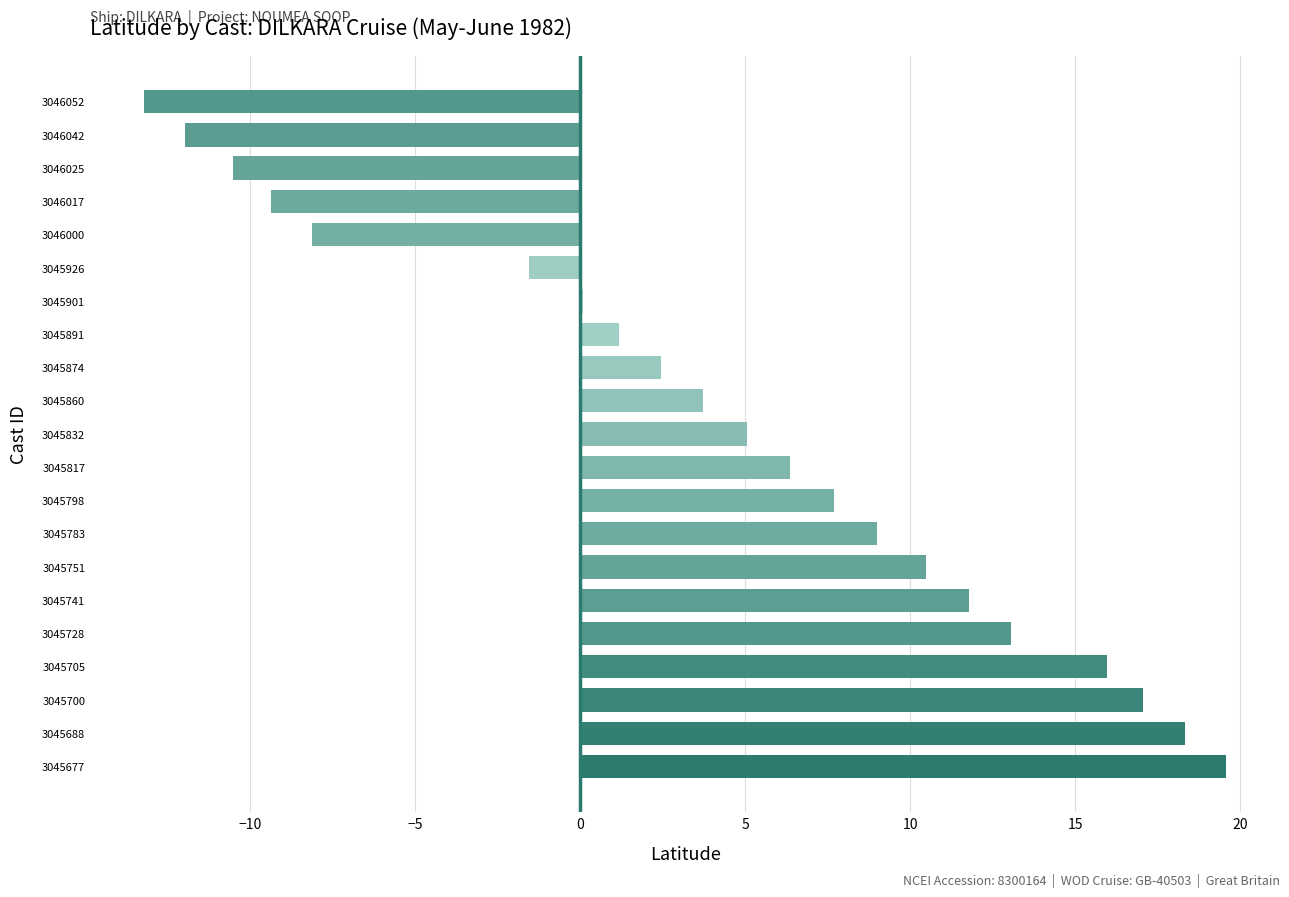

What is the average value?

4.1